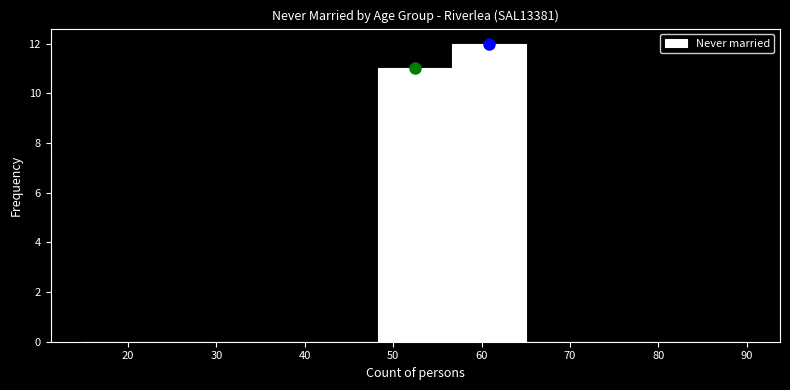

Over which range of the x-axis is the bar tallest?

57 to 65